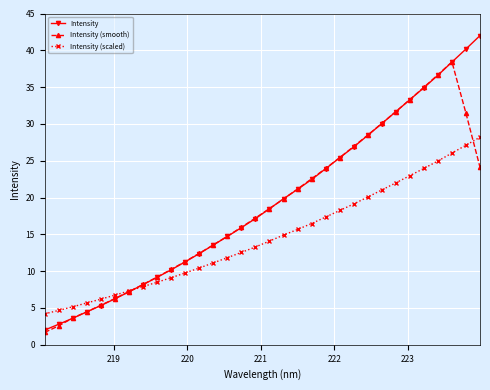

What is the minimum value for Intensity (scaled)?

4.2